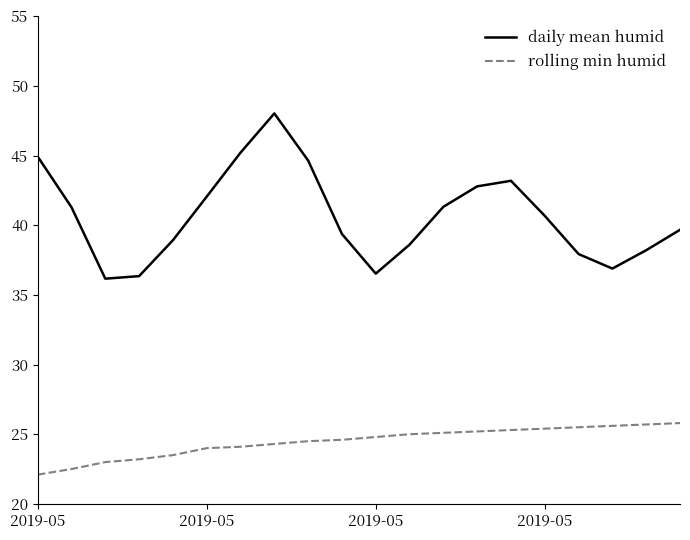

True or false: daily mean humid and rolling min humid intersect in this chart.

False